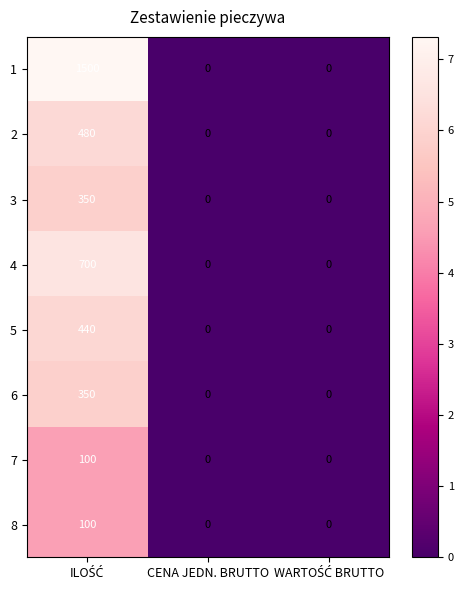

What is the sum of all 7 values?

100